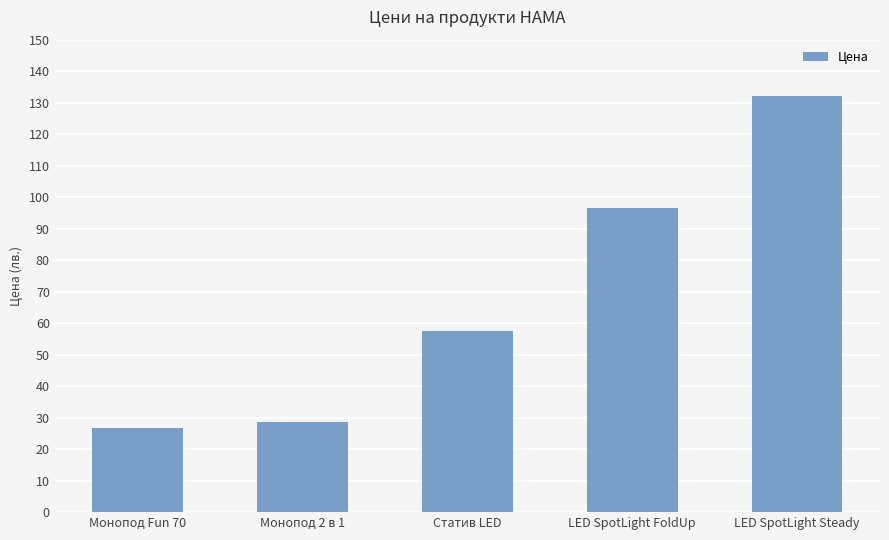

What is the maximum value shown in the chart?

132.0